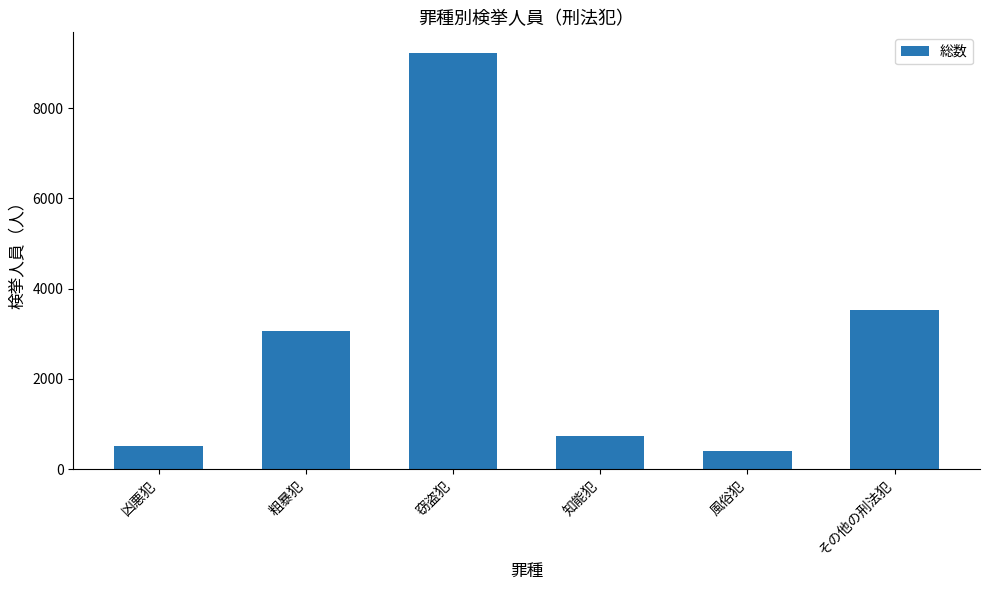

Is it true that the value at 窃盗犯 is 1932?

False